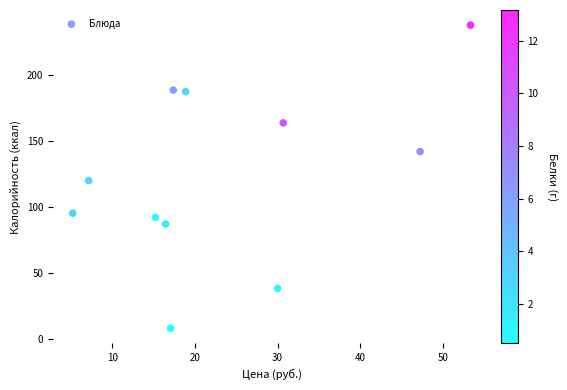

What is the range of Y values (max minus min)?

230.2